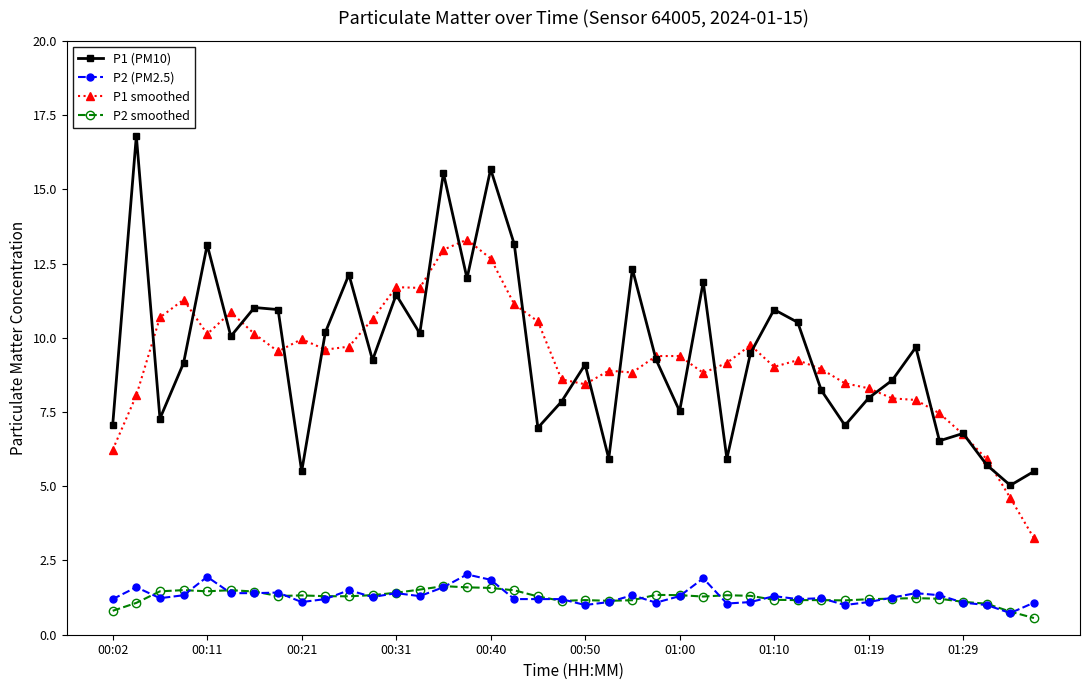

What is the minimum value for P1 (PM10)?

5.0